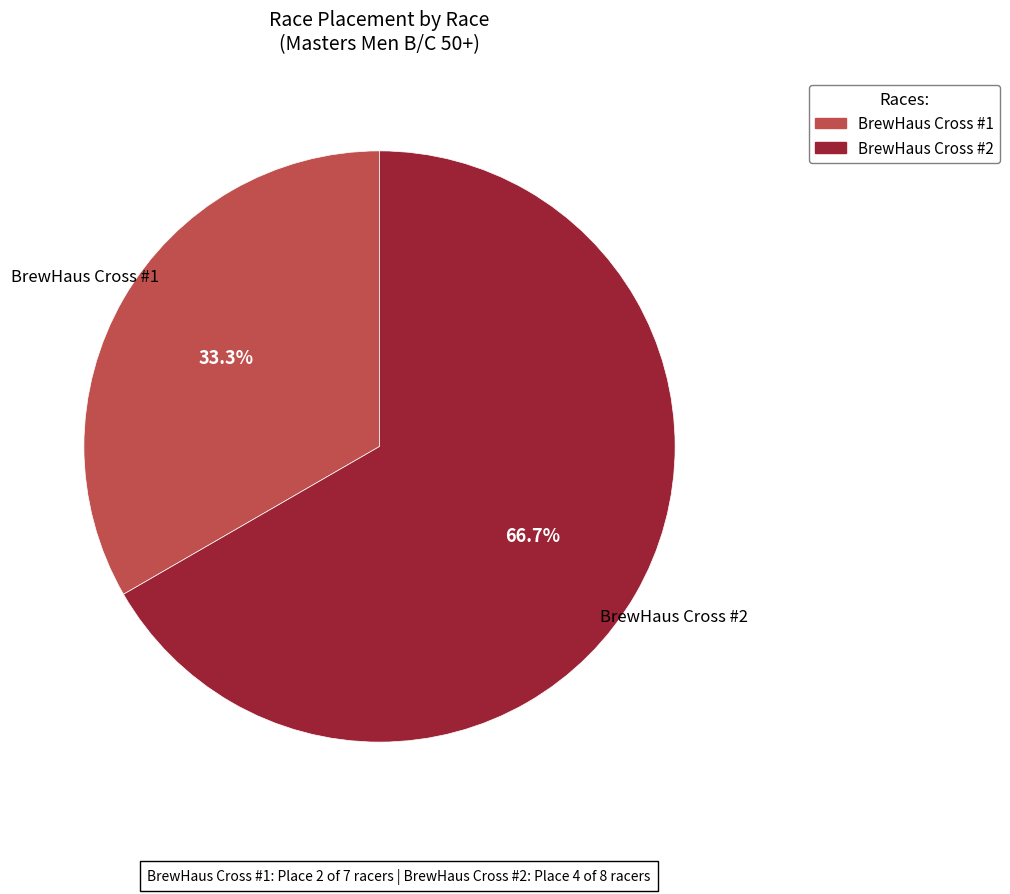

Which slice is the smallest?

BrewHaus Cross #1